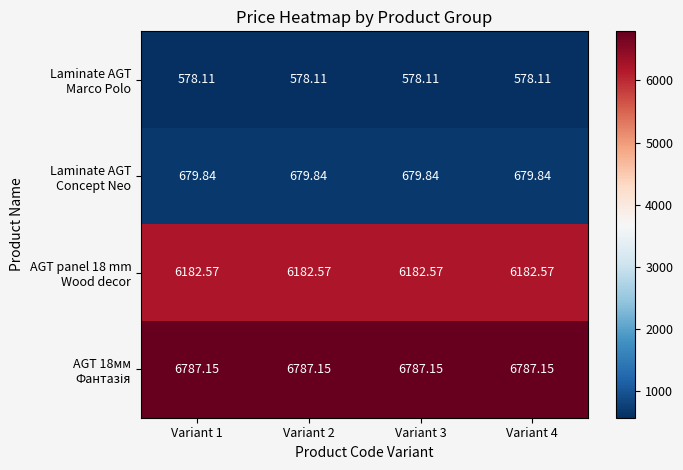

How many categories are shown in the chart?

4